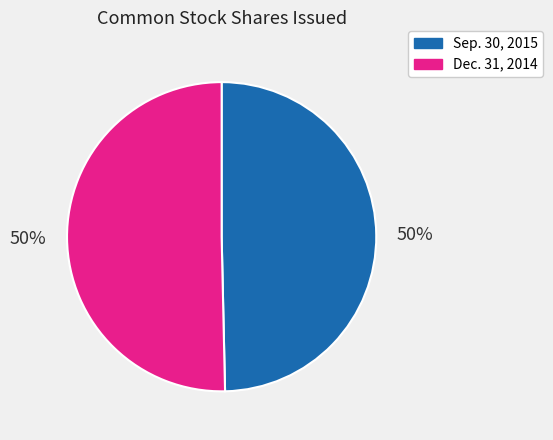

To the nearest percent, what is the average slice percentage?

50%